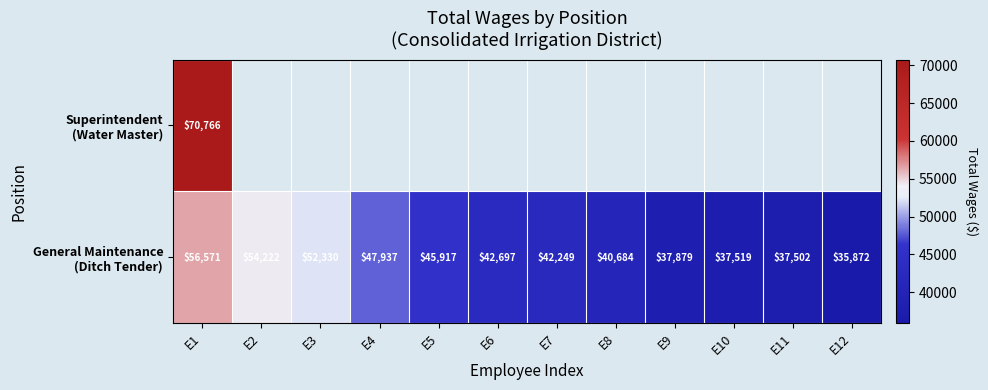

Is the value of General Maintenance (Ditch Tender) at E5 greater than the value of Superintendent (Water Master) at E3?

No